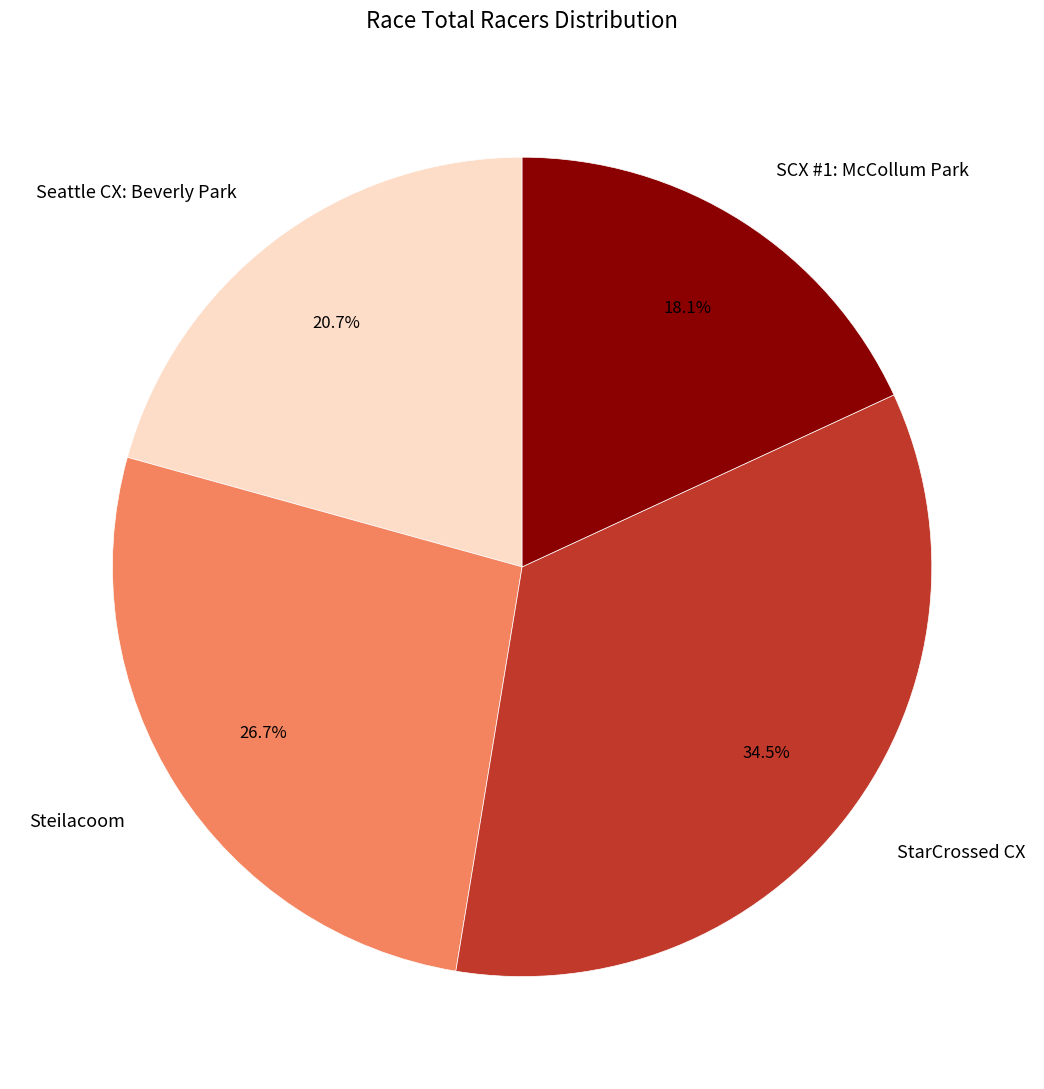

To the nearest percent, what percentage of the pie is SCX #1: McCollum Park?

18%